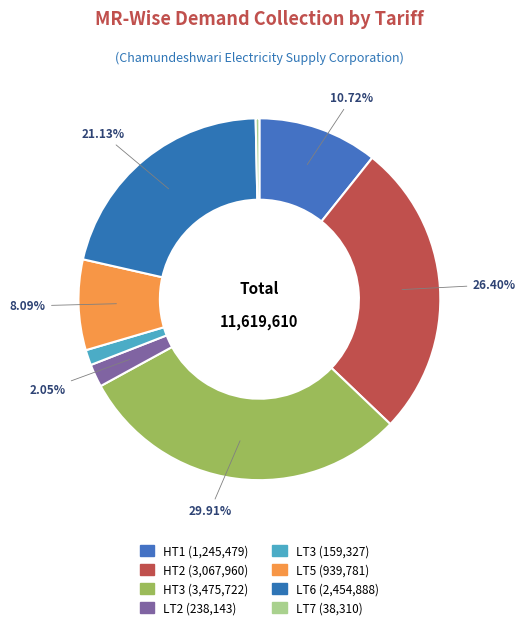

To the nearest percent, what is the average slice percentage?

12%